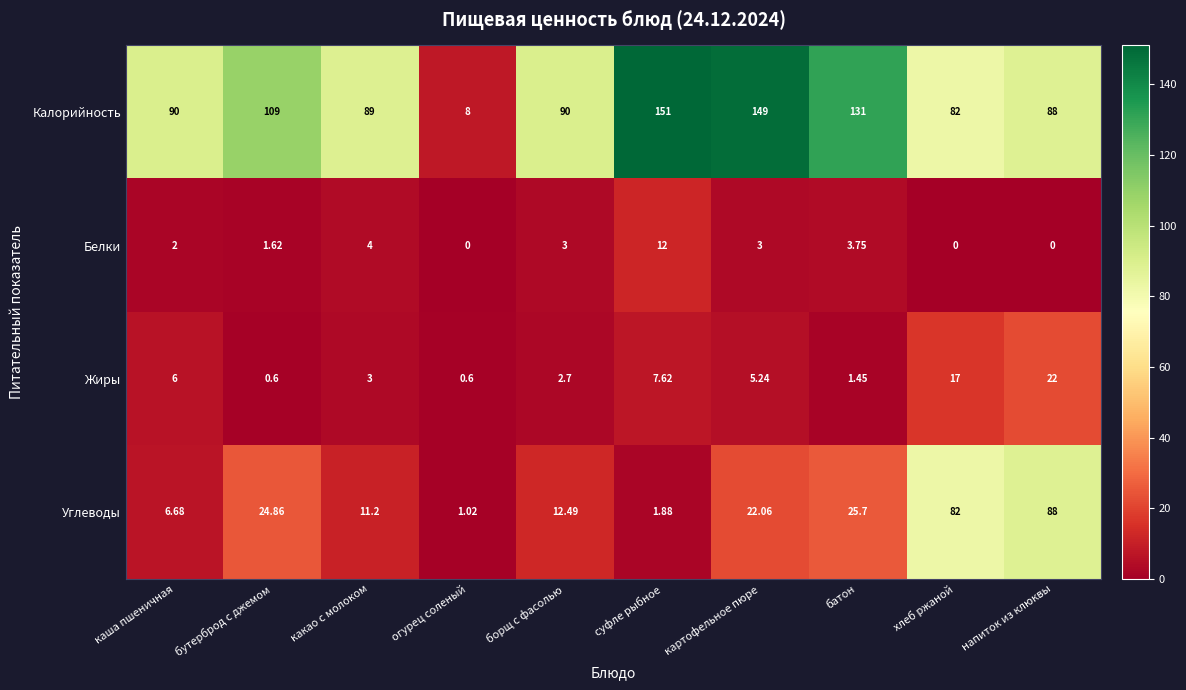

Between каша пшеничная and суфле рыбное, which series saw the biggest shift?

Калорийность